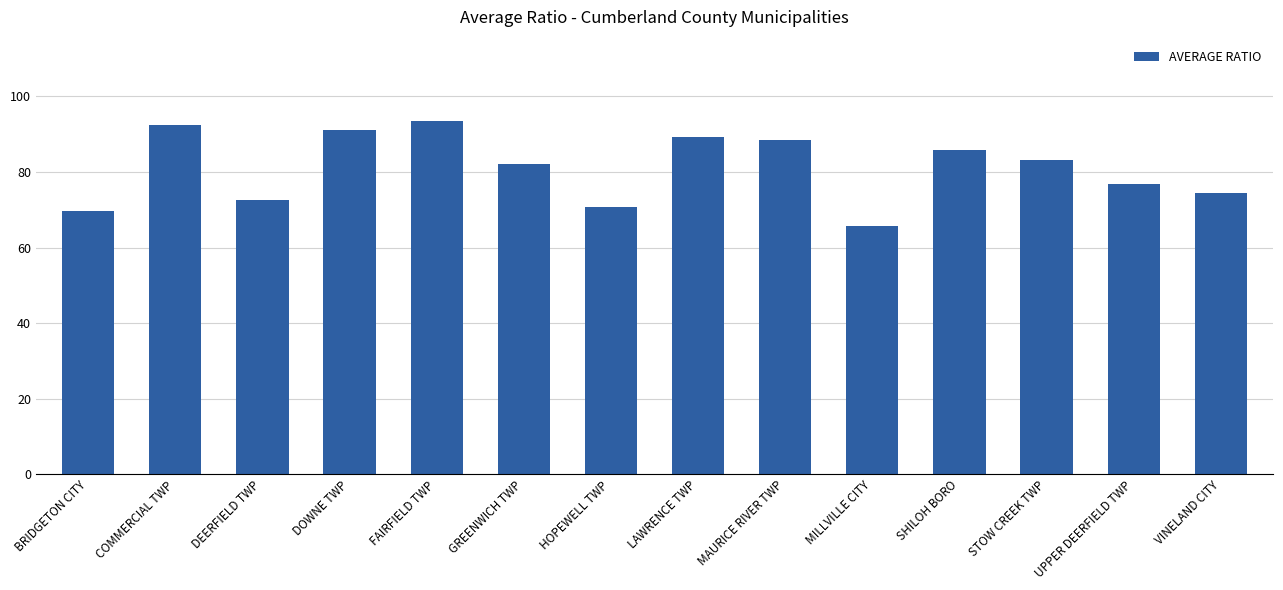

What is the maximum value shown in the chart?

93.4